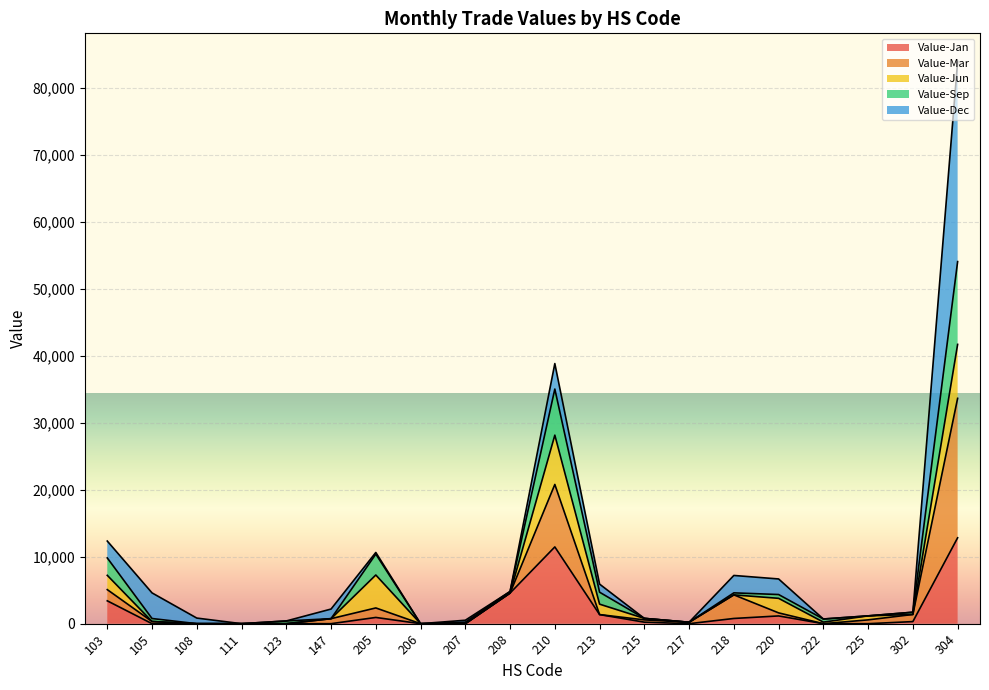

Which series has the largest total across all categories?

Value-Mar